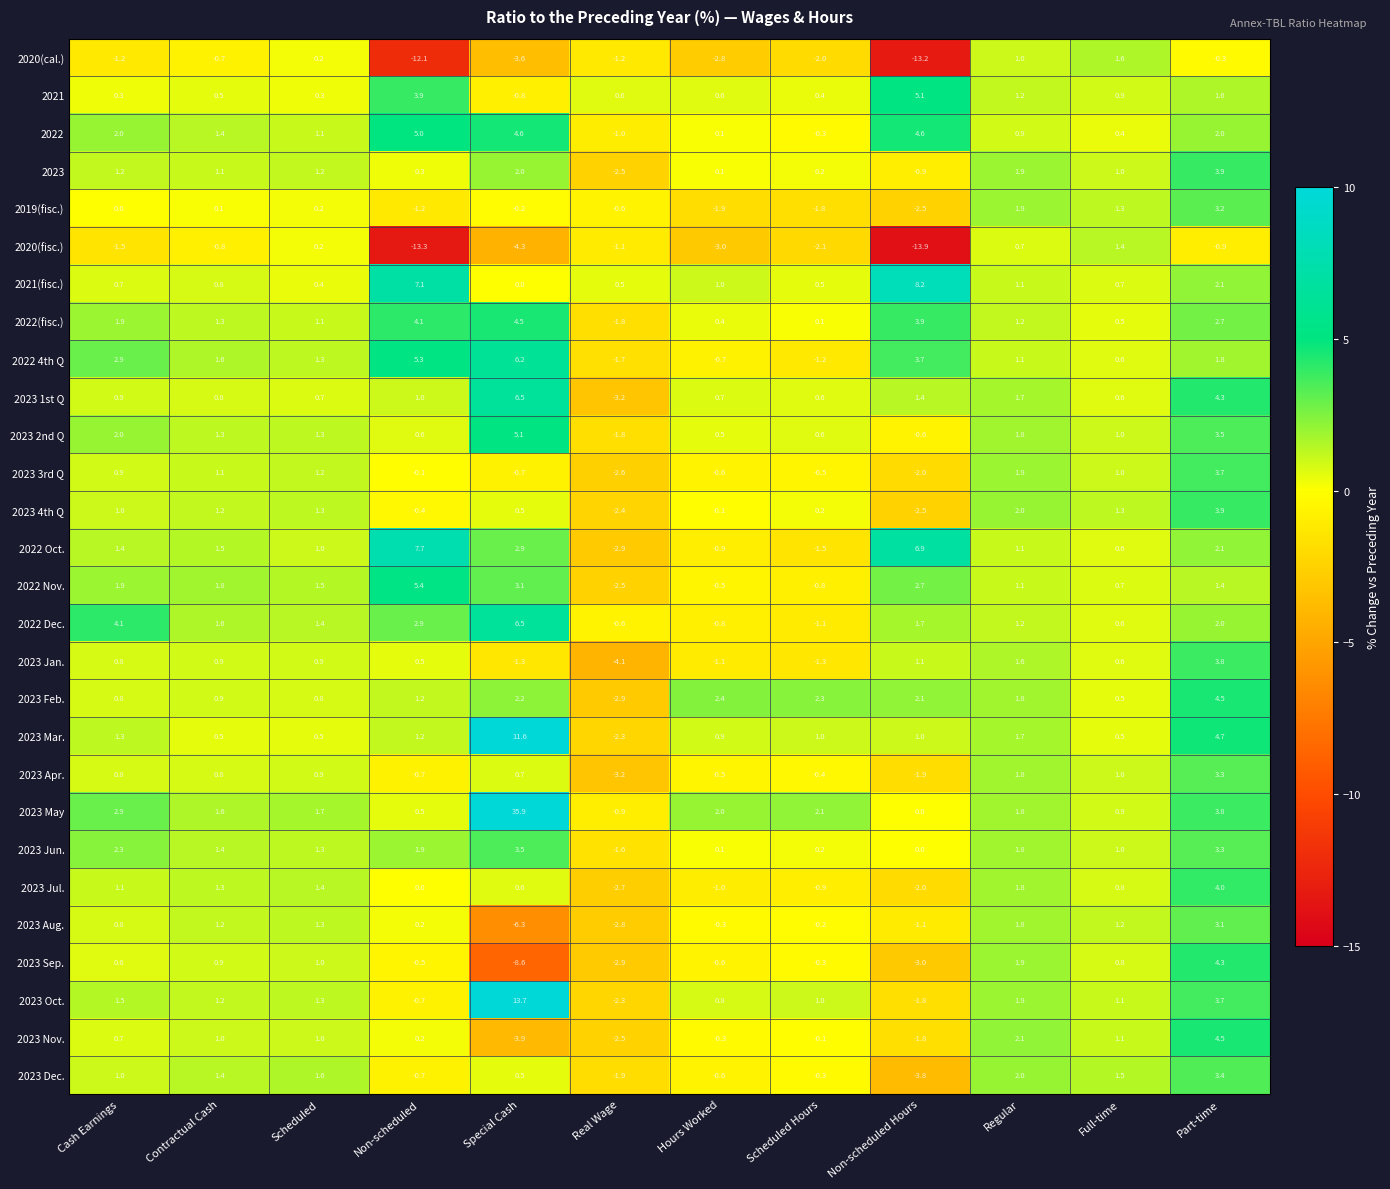

How many positive values does the 2023 3rd Q series have?

6